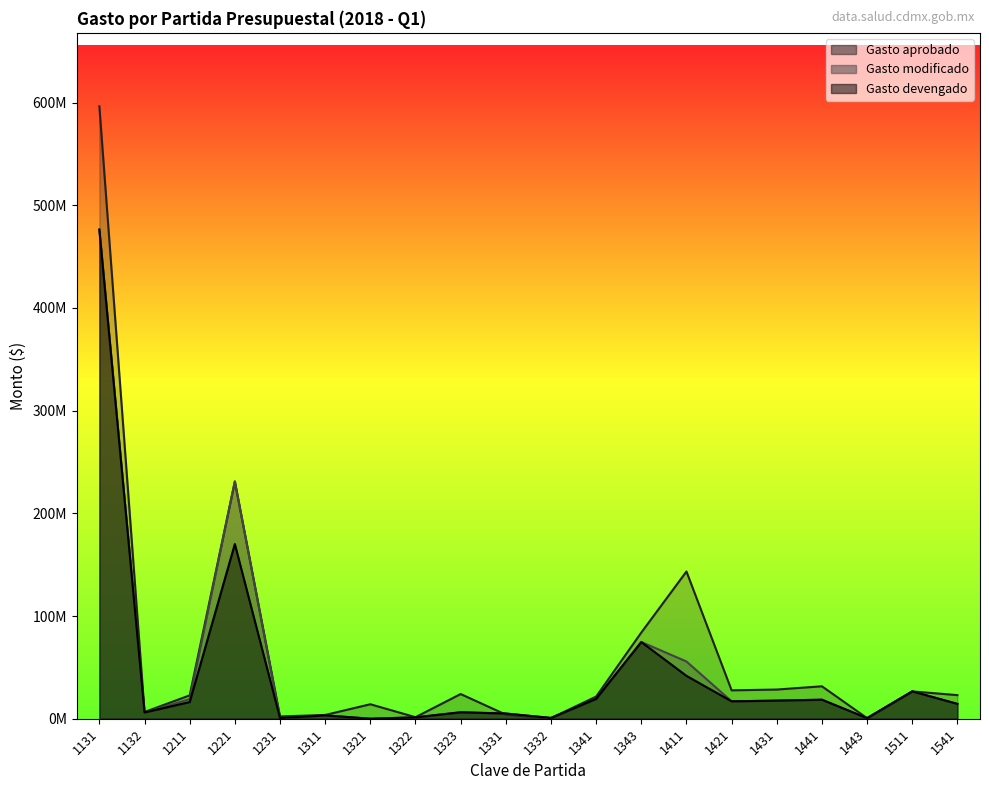

Rank the series at 1331 from lowest to highest value.

Gasto aprobado, Gasto modificado, Gasto devengado